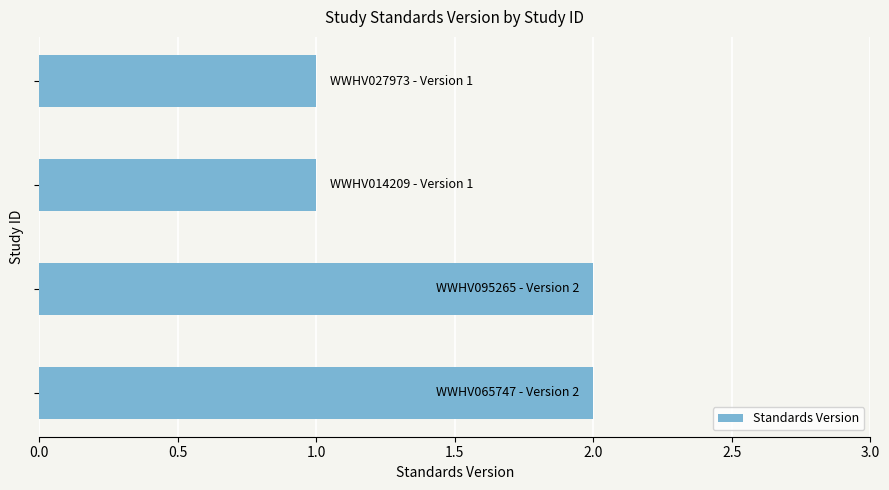

What is the sum of all values?

6